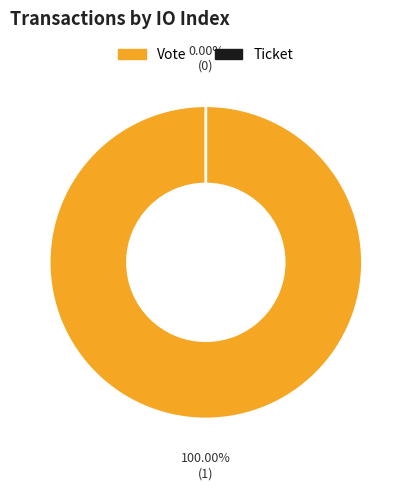

The Vote (io_index=1) slice represents 99% of the pie. True or false?

False